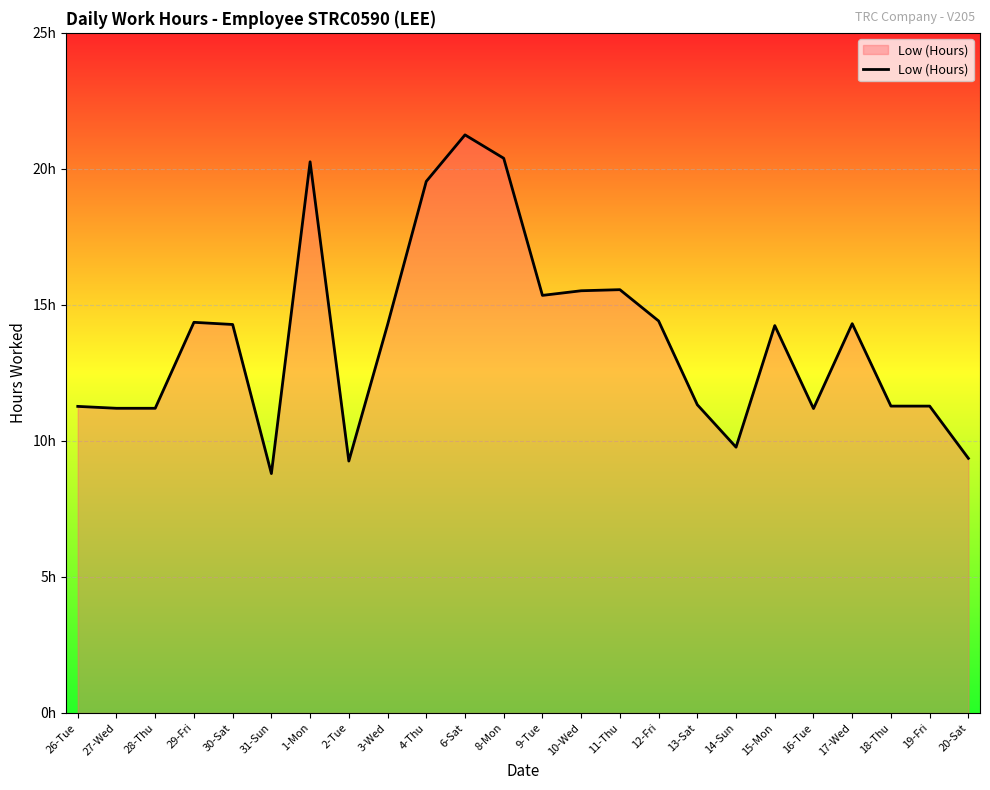

What is the difference between the maximum and minimum values?

12.4